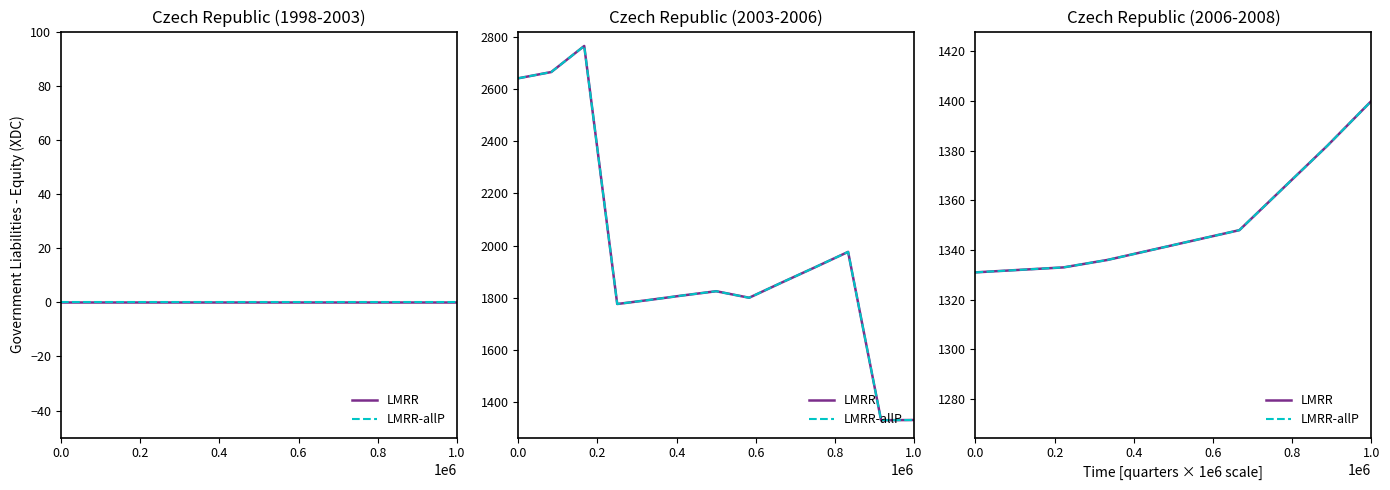

Read the LMRR-allP value at 0.2, to the nearest 5.

1330